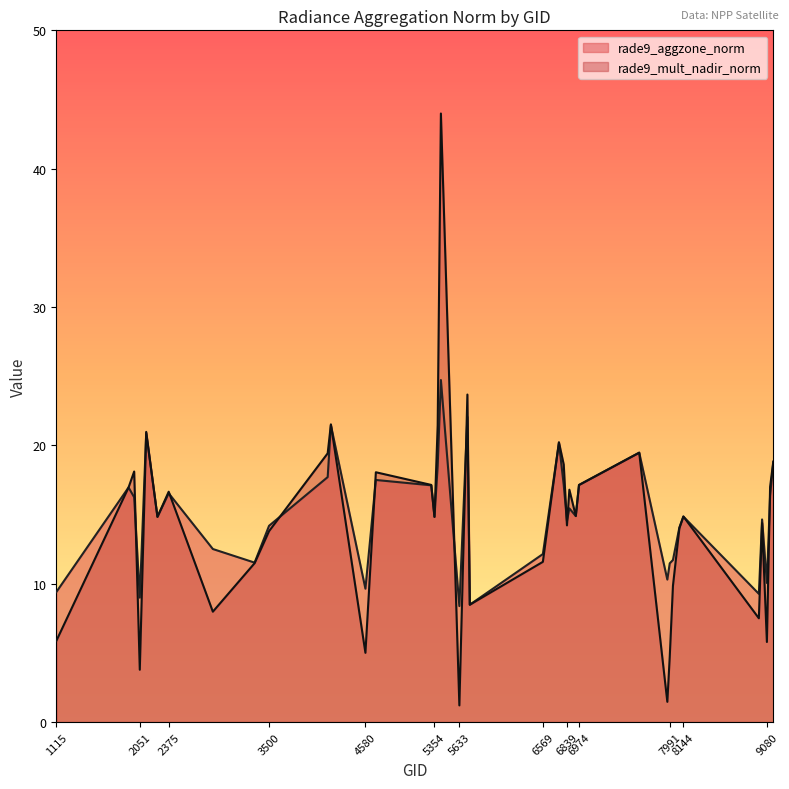

At which category does the chart reach its peak across all series?

5426